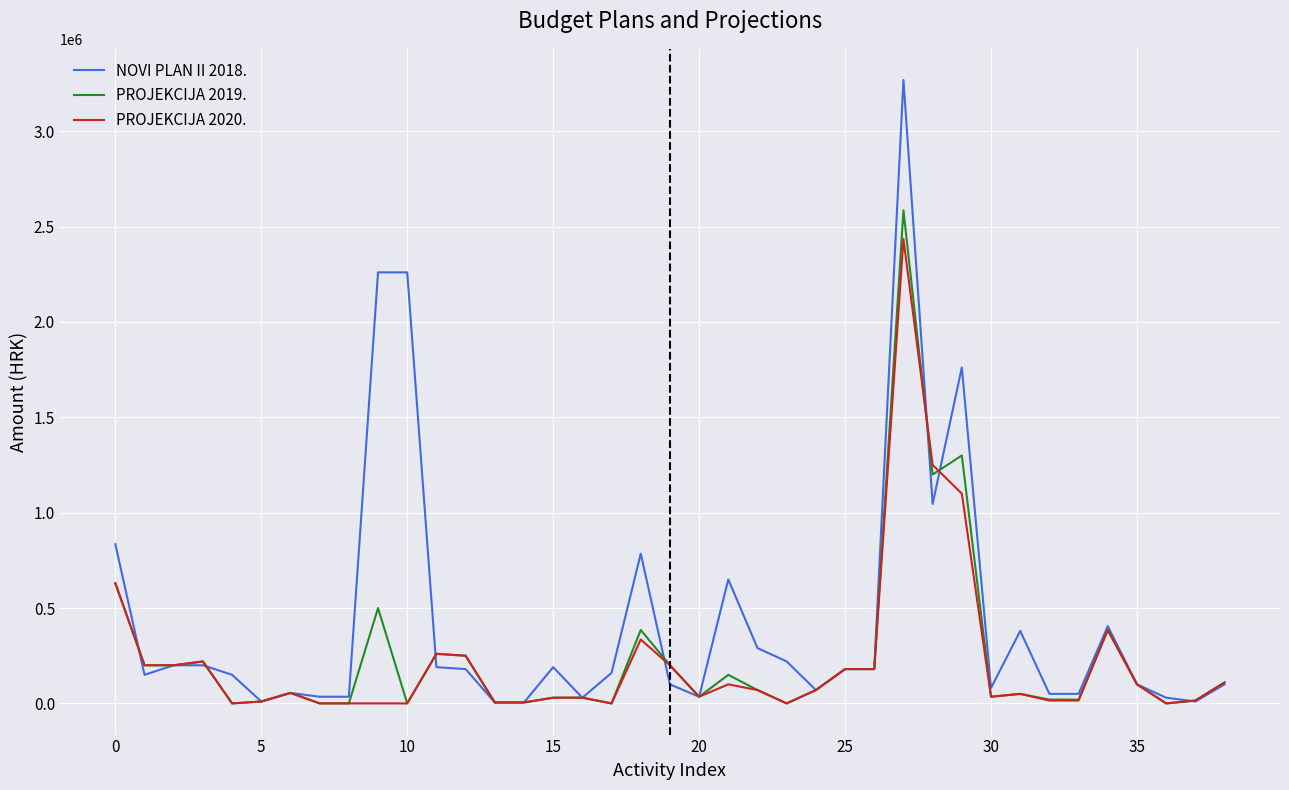

Which series has the widest spread of values?

NOVI PLAN II 2018.